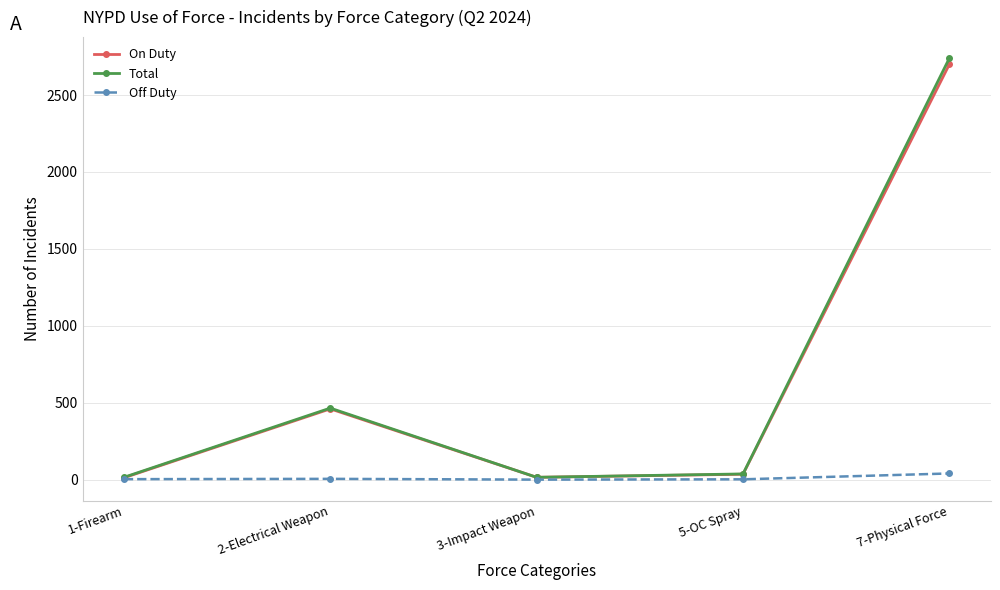

Which category has the highest value in the On Duty series?

7-Physical Force